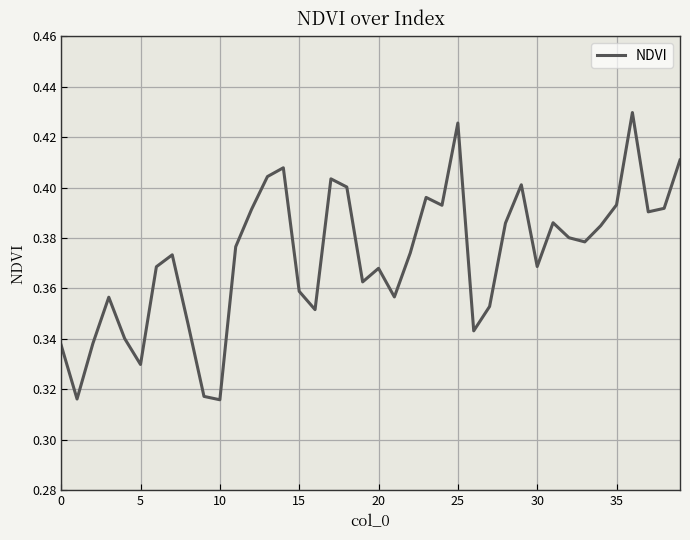

How many lines are shown in the chart?

1